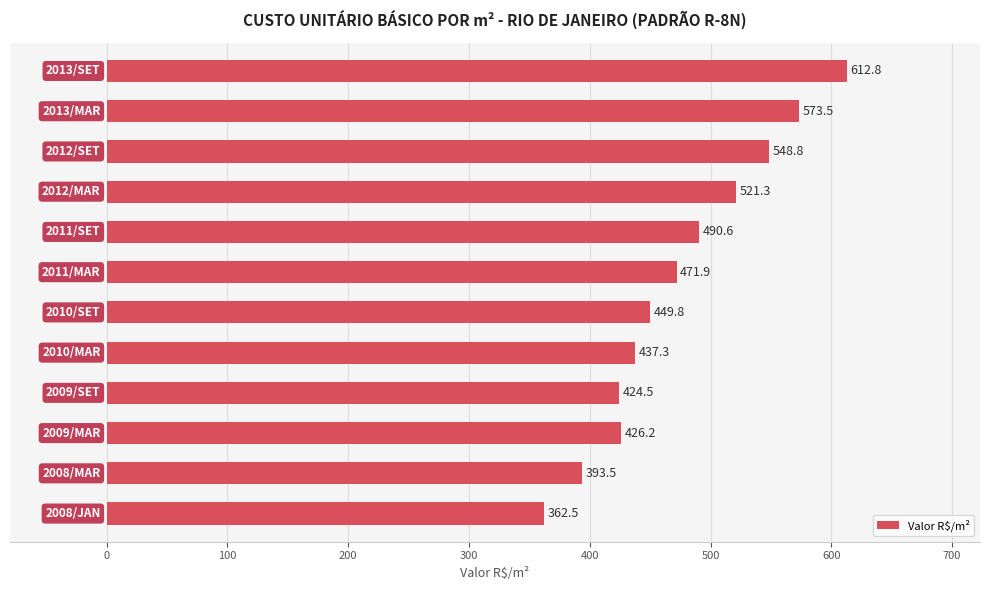

What is the average value?

476.1